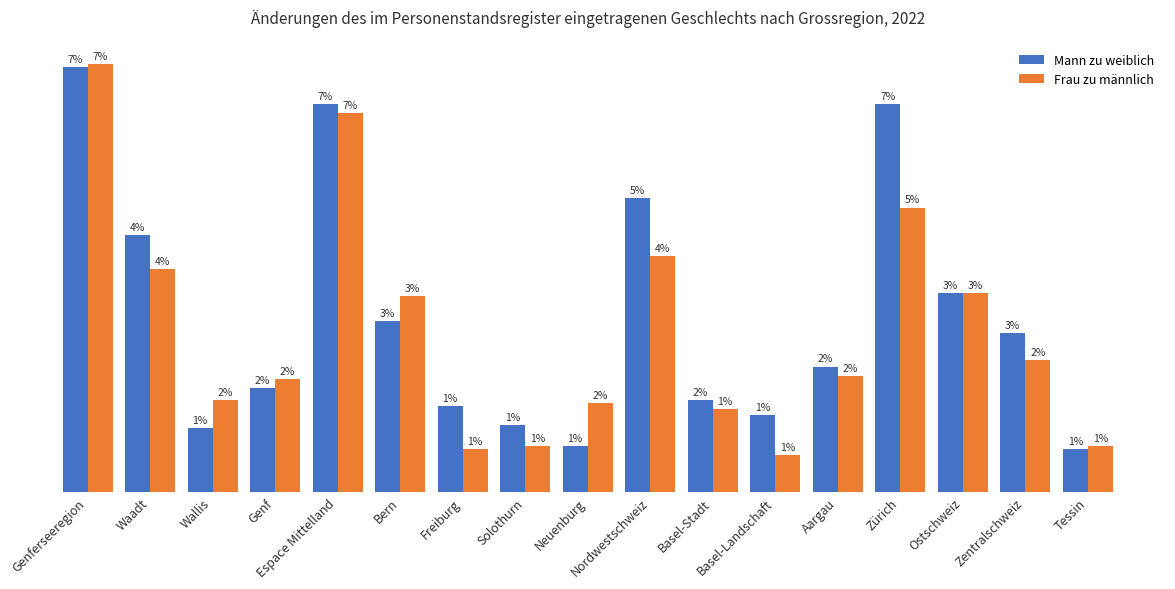

Does the chart contain any negative values?

No